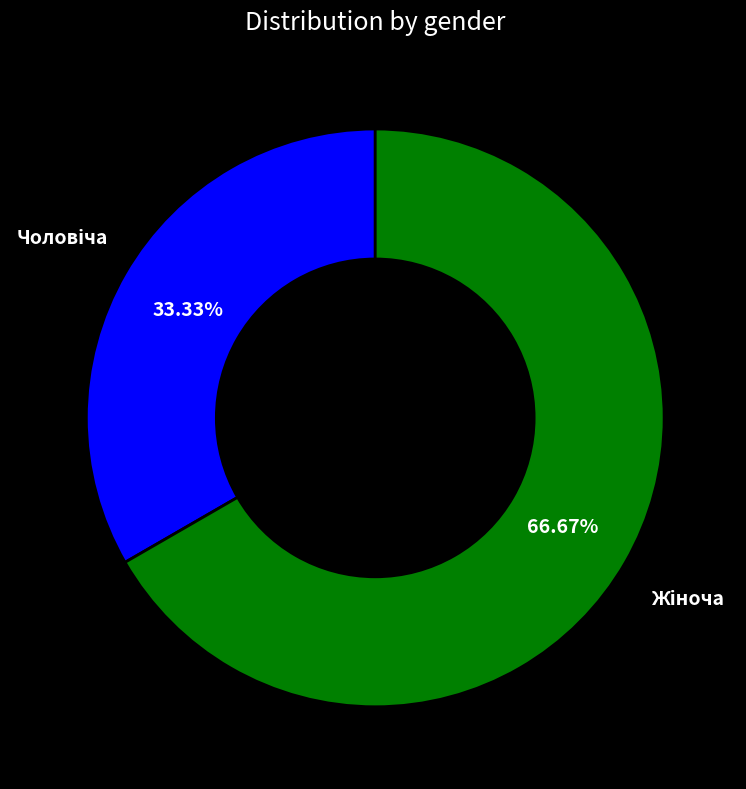

Does any single category account for the majority?

Yes